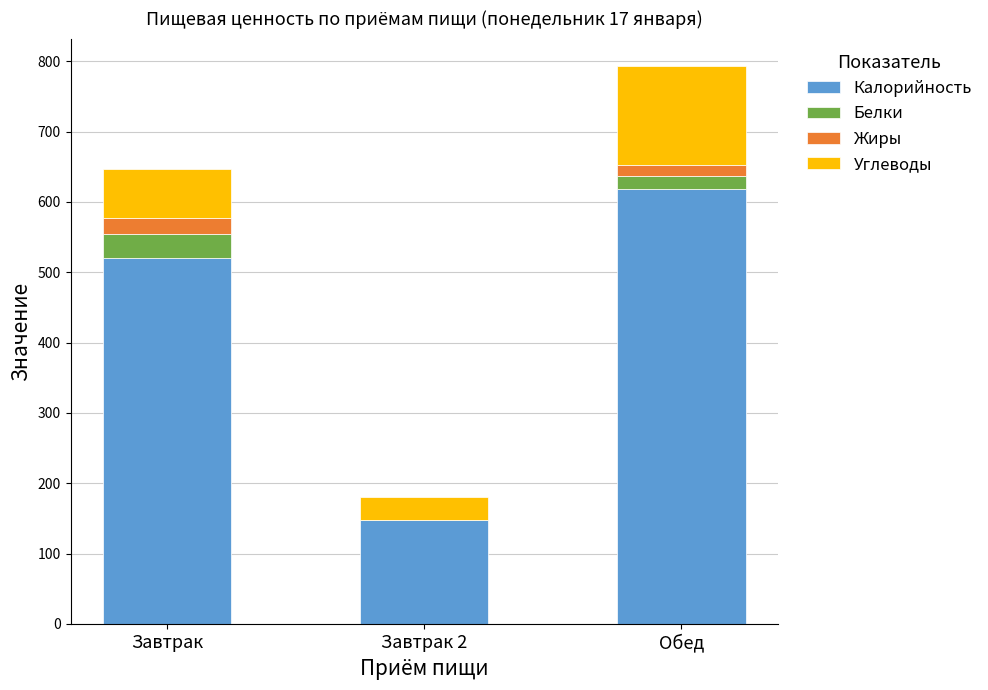

At which category is the sum across all series the highest?

Обед